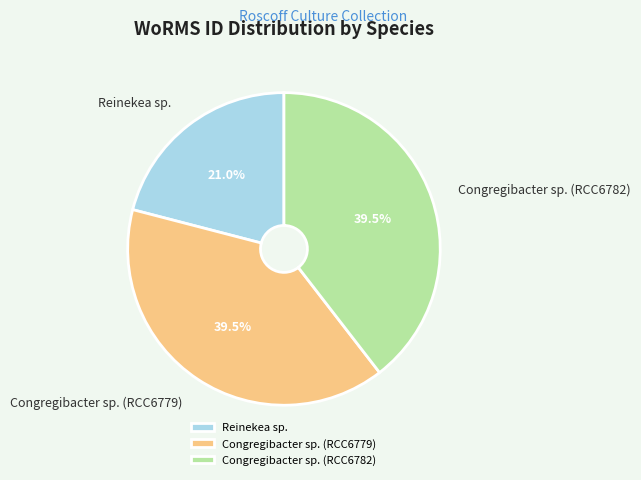

Is the sum of Congregibacter sp. (RCC6782) and Reinekea sp. greater than half?

Yes